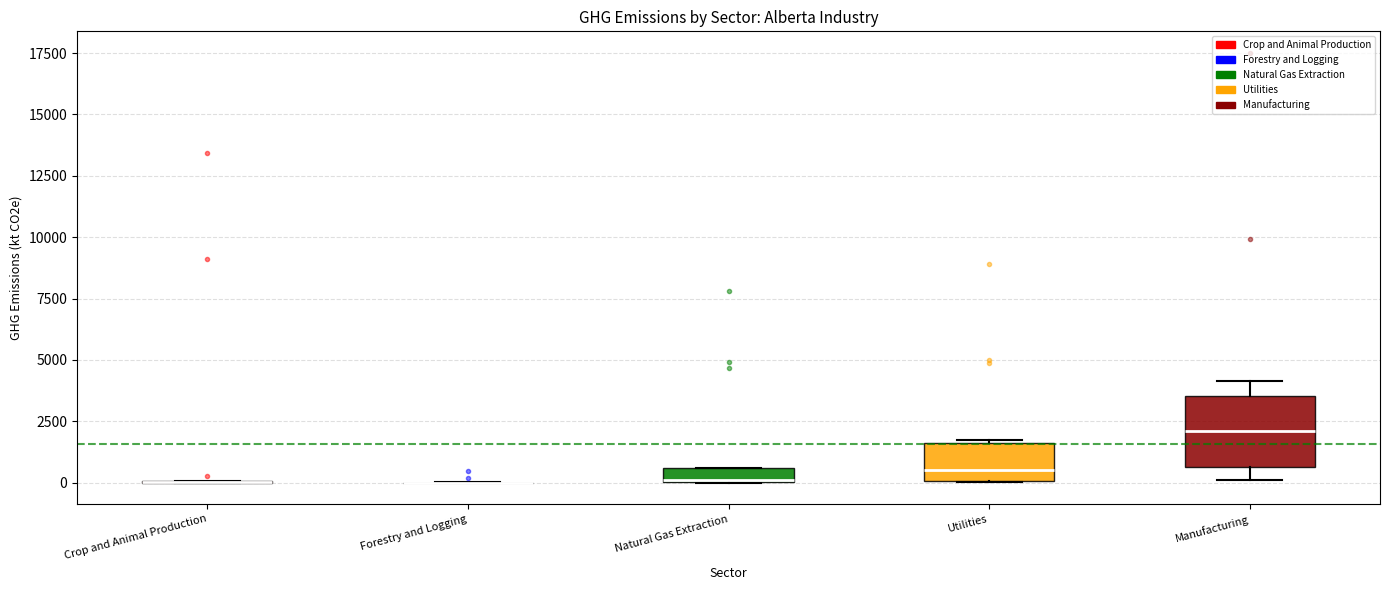

Which box is the tallest, from its lower edge to its upper edge?

Manufacturing